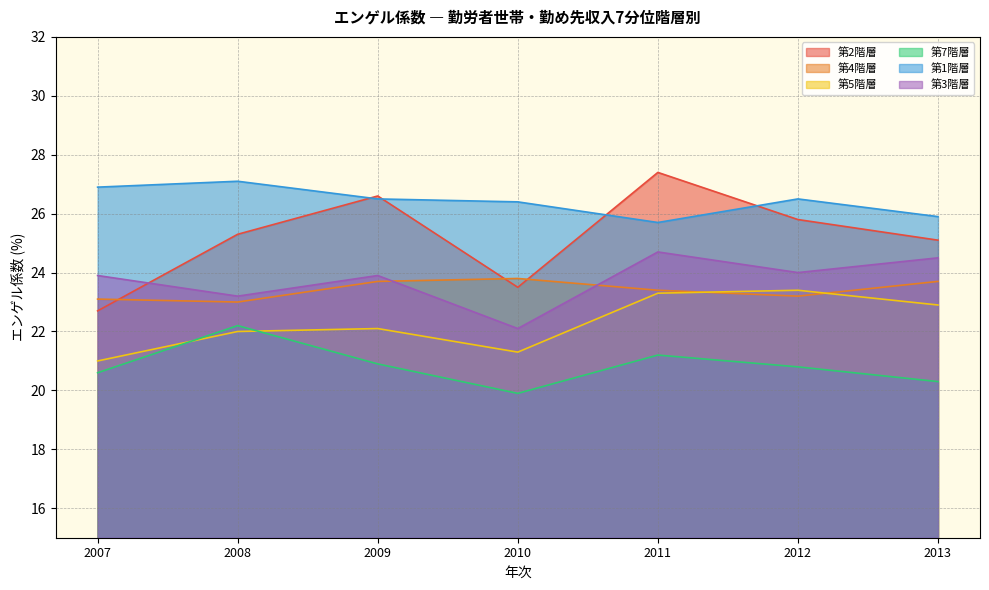

Where do 第3階層 and 第4階層 first cross each other?

2009 and 2010